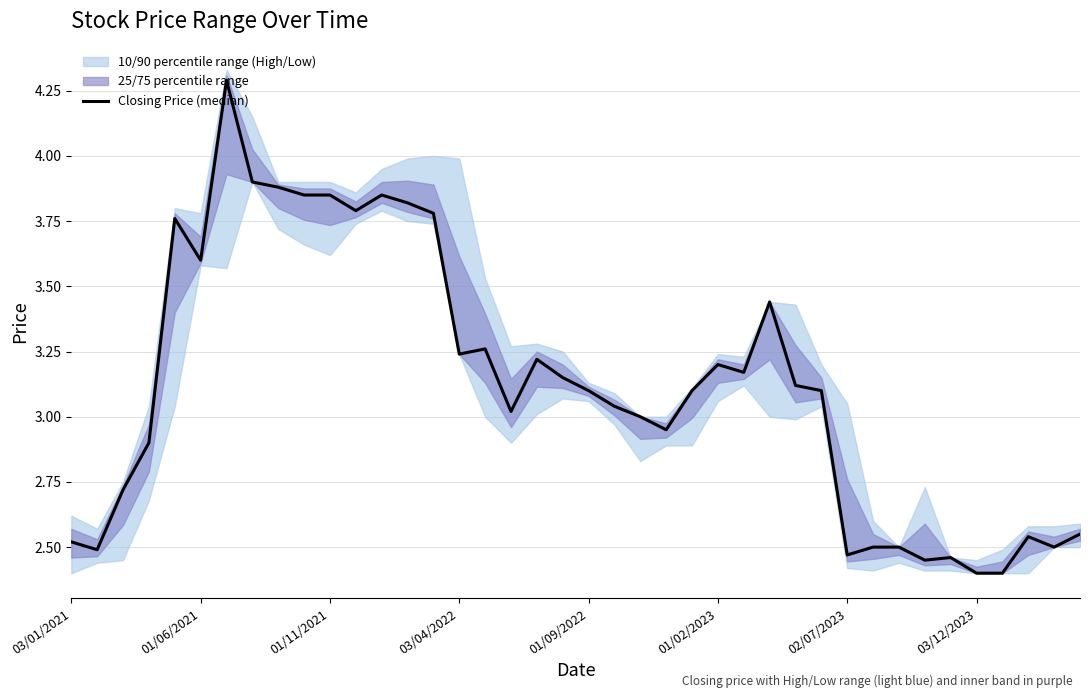

True or false: there are more than 0 points higher than both neighbors.

True